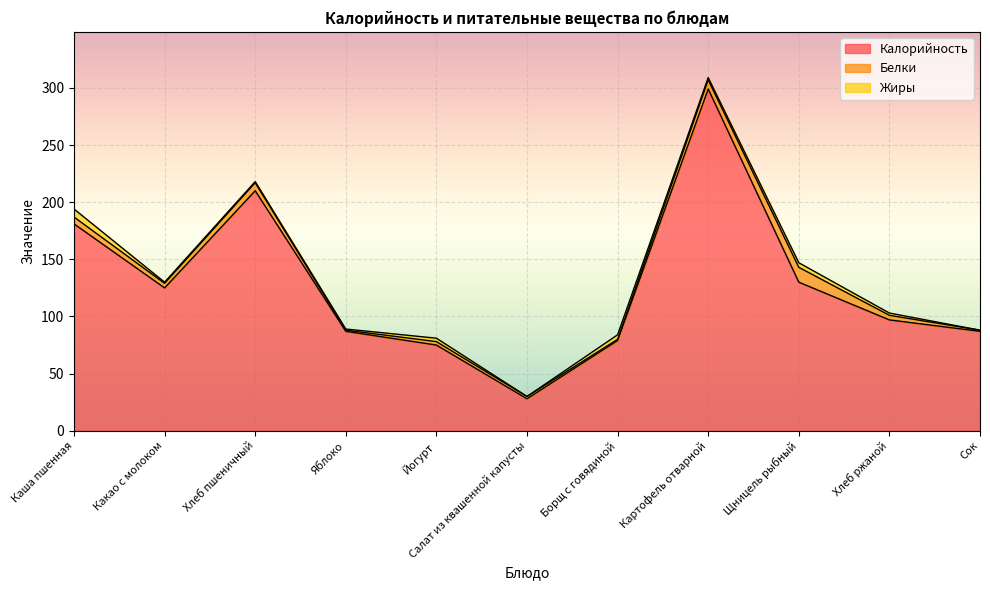

True or false: Белки has more than 1 points higher than both neighbors.

True